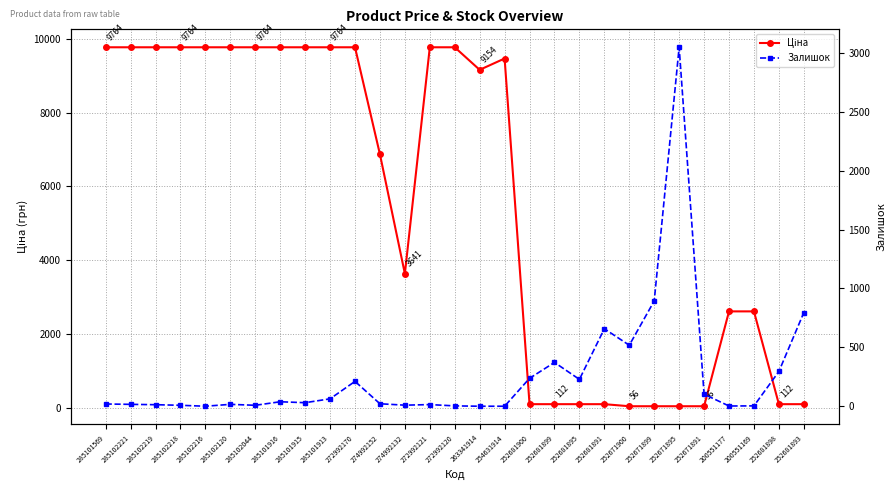

Reading right to left, extract all data points from this chart.

Ціна: 111.7	111.7	2621.3	2621.3	55.9	55.9	55.9	55.9	111.7	111.7	111.7	111.7	9460.9	9154.5	9764.4	9764.4	3640.8	6869.4	9764.4	9764.4	9764.4	9764.4	9764.4	9764.4	9764.4	9764.4	9764.4	9764.4	9764.4
Залишок: 795.0	295.0	3.0	2.0	102.0	3048.0	894.0	518.0	658.0	228.0	372.0	237.0	0.0	0.0	3.0	14.0	9.0	21.0	211.0	63.0	30.0	38.0	8.0	16.0	0.0	8.0	13.0	16.0	19.0